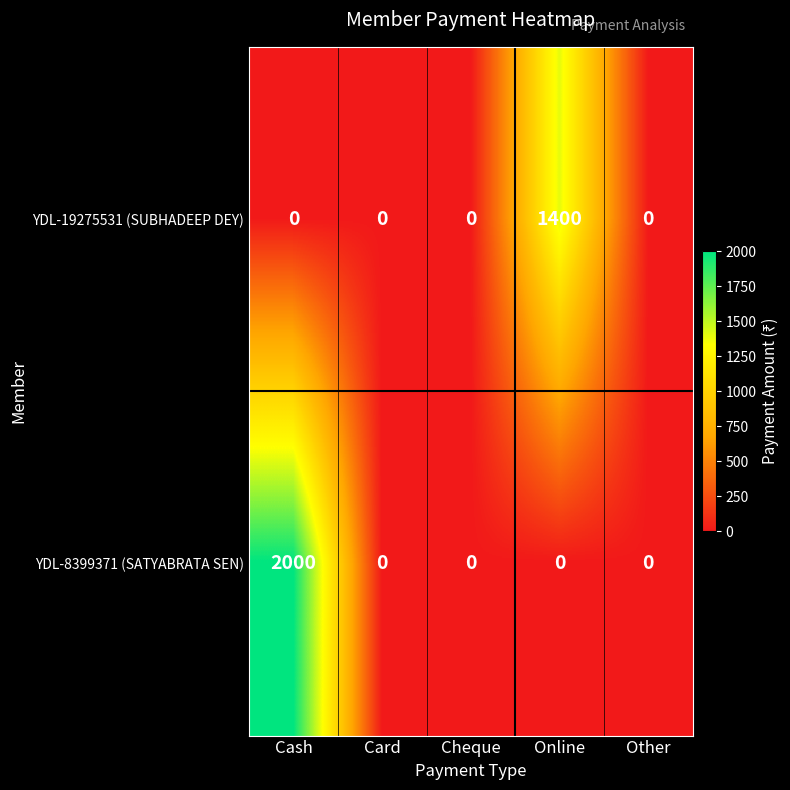

How many categories are shown in the chart?

5